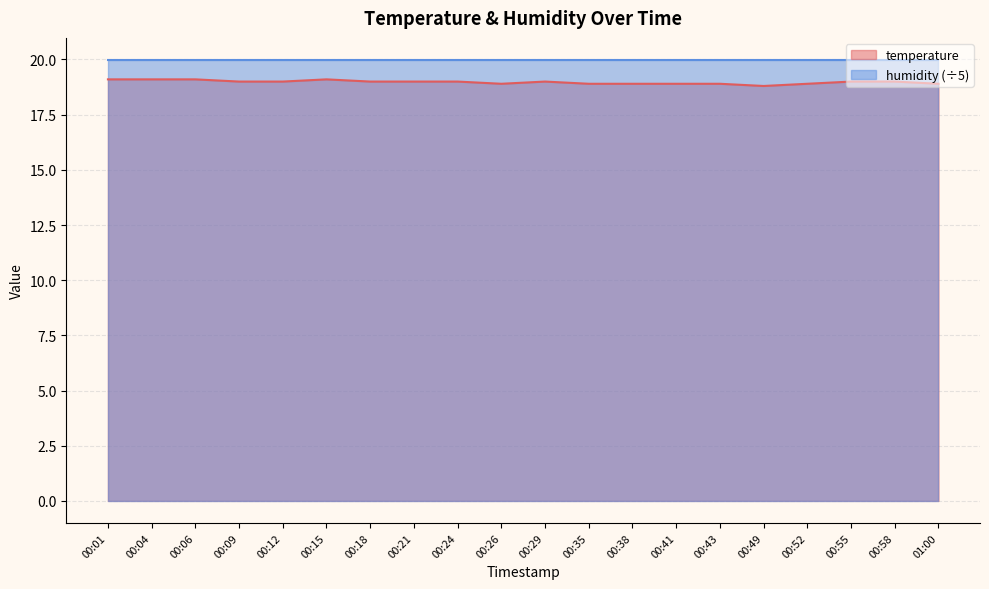

What is the change in value from 00:09 to 00:41?

-0.1